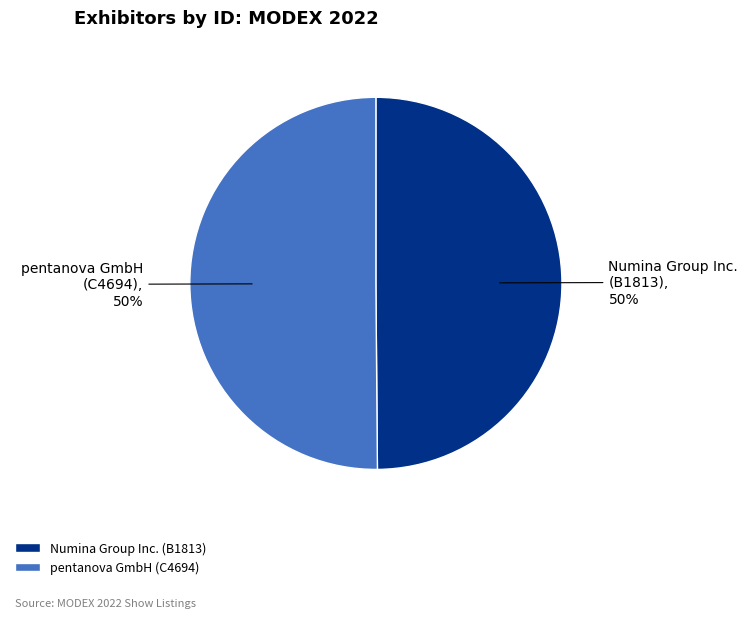

Is it true that Numina Group Inc. (B1813) is 39% of the pie?

False